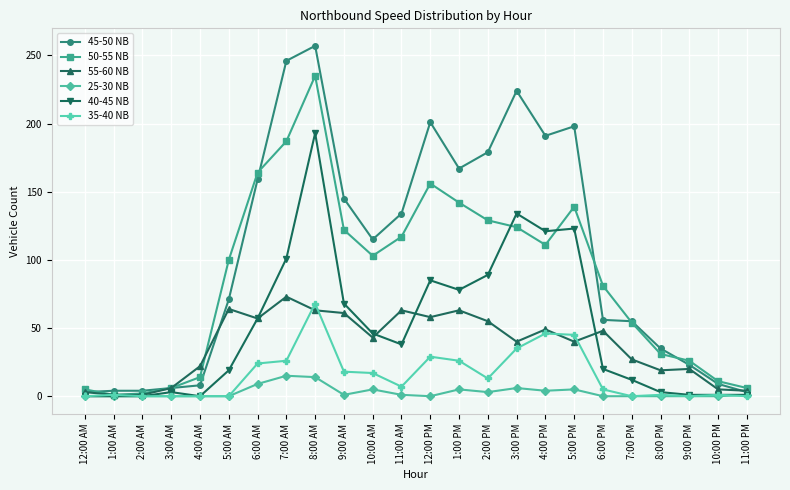

What is the label of the 19th point from the left?

6:00 PM